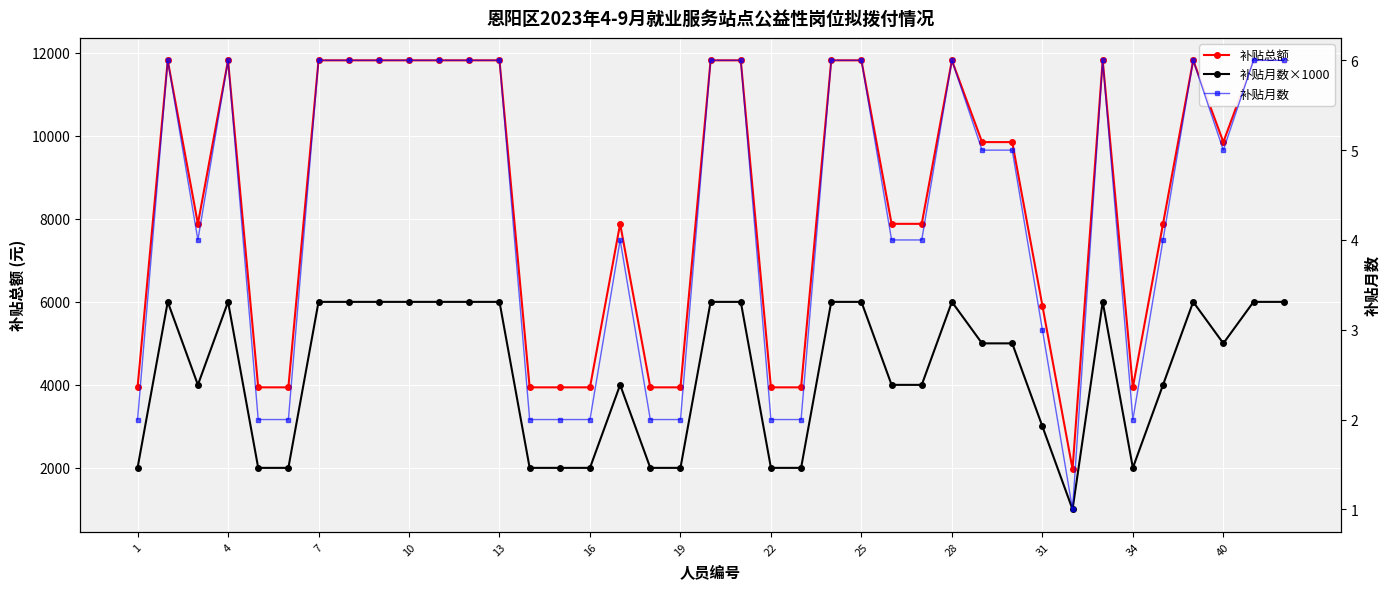

What is the minimum value for 补贴月数?

1